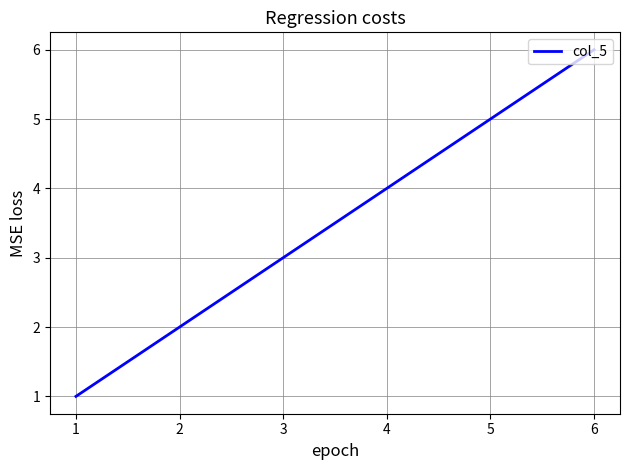

How many series are shown in this chart?

1